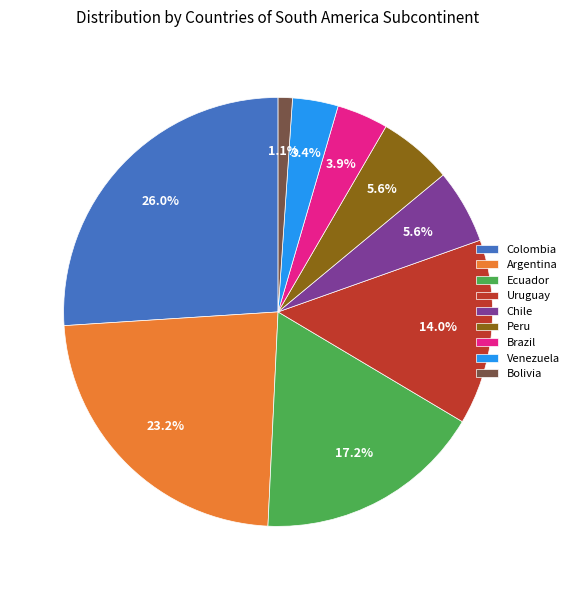

Which has a higher value, Bolivia or Uruguay?

Uruguay